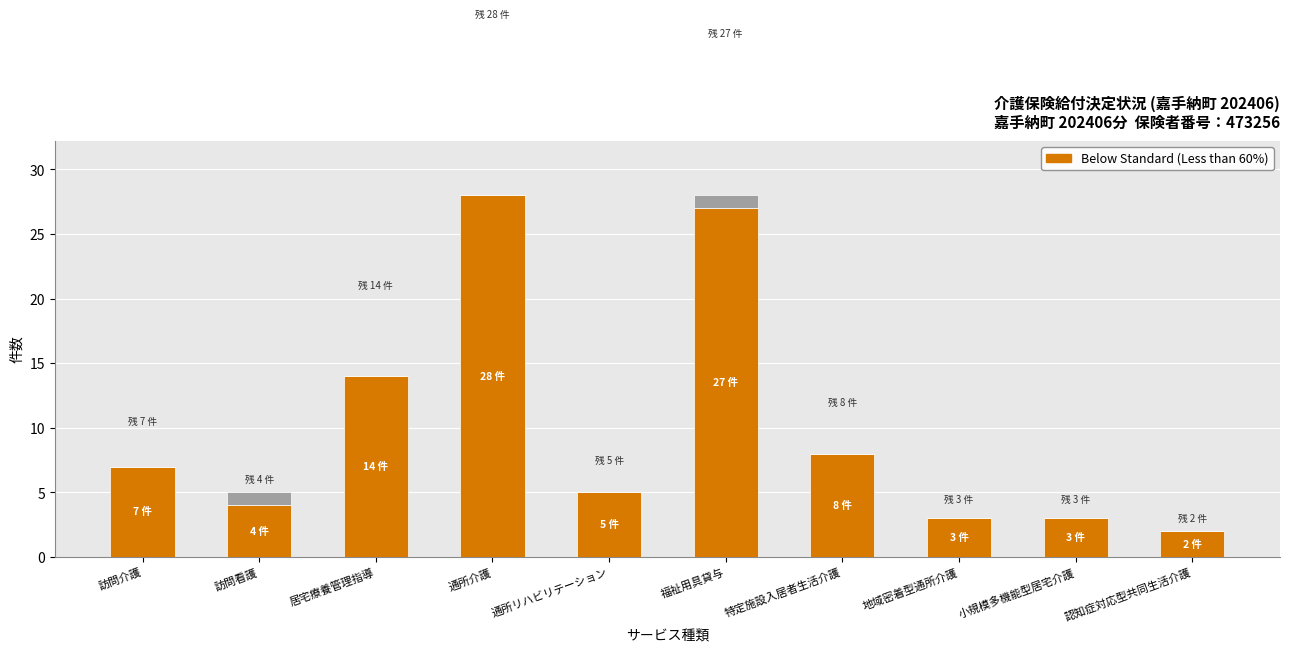

What is the sum of all values?

101